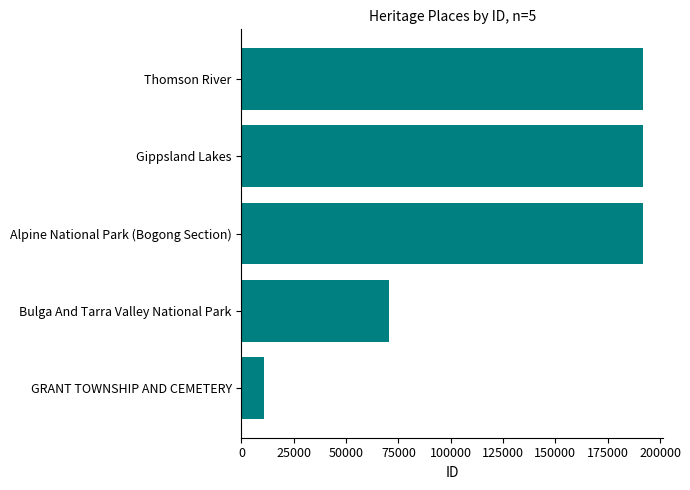

Are the bars horizontal?

Yes